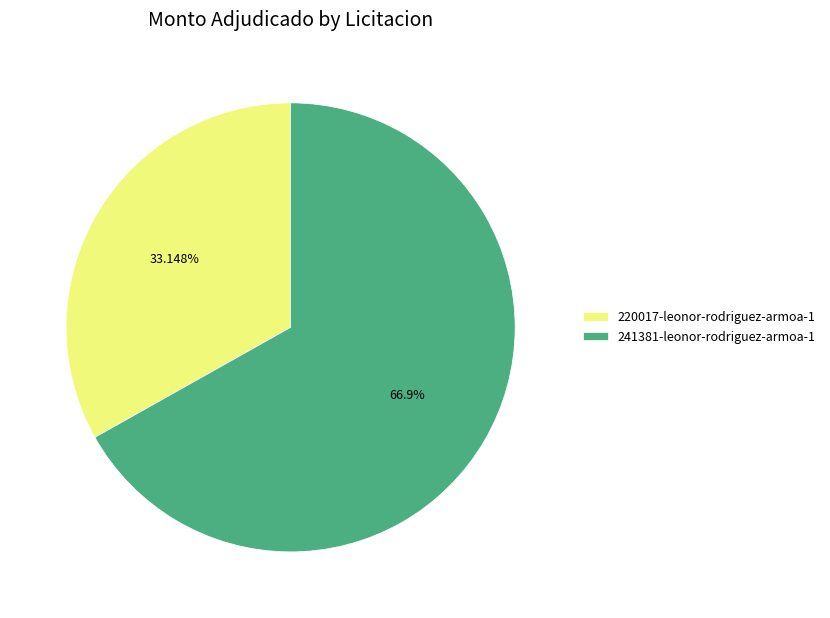

Do 220017-leonor-rodriguez-armoa-1 and 241381-leonor-rodriguez-armoa-1 together represent more than half of the pie?

Yes